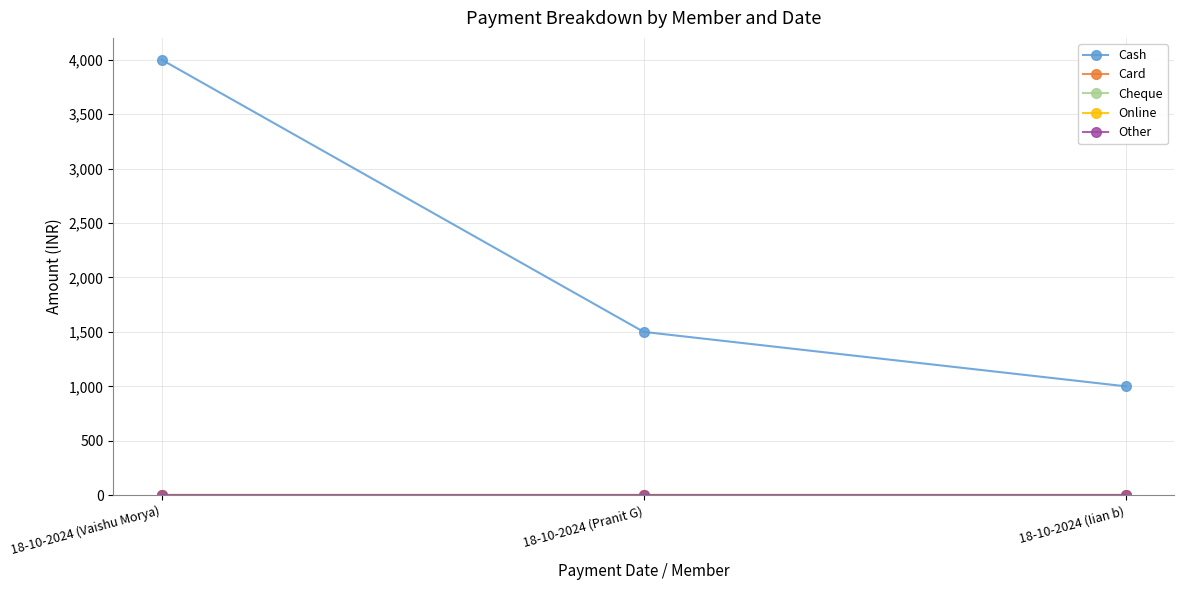

What position from the right is 18-10-2024 (Iian b)?

1